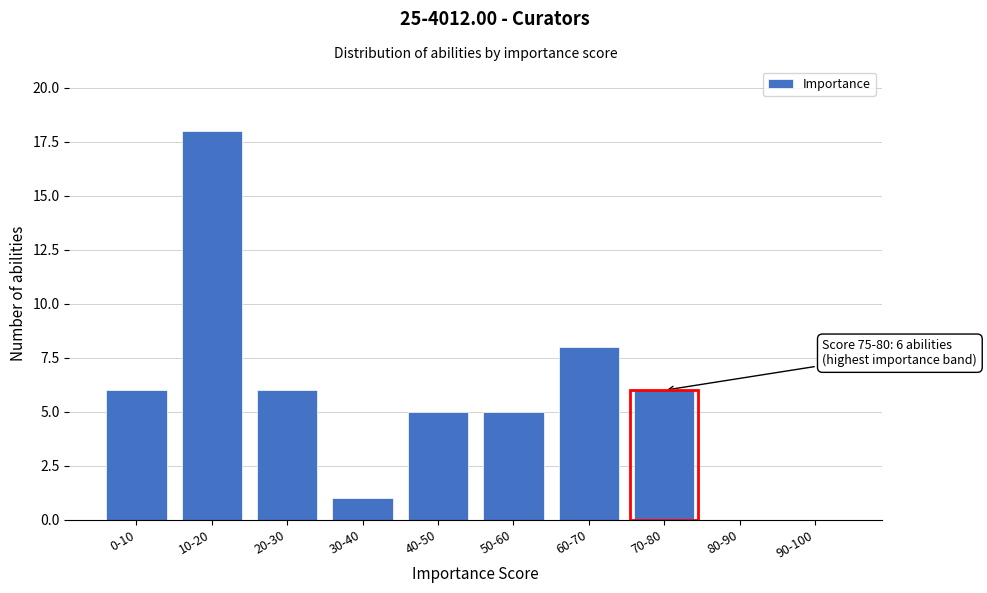

Reading left to right, extract all data points from this chart.

0-10=6	10-20=18	20-30=6	30-40=1	40-50=5	50-60=5	60-70=8	70-80=6	80-90=0	90-100=0